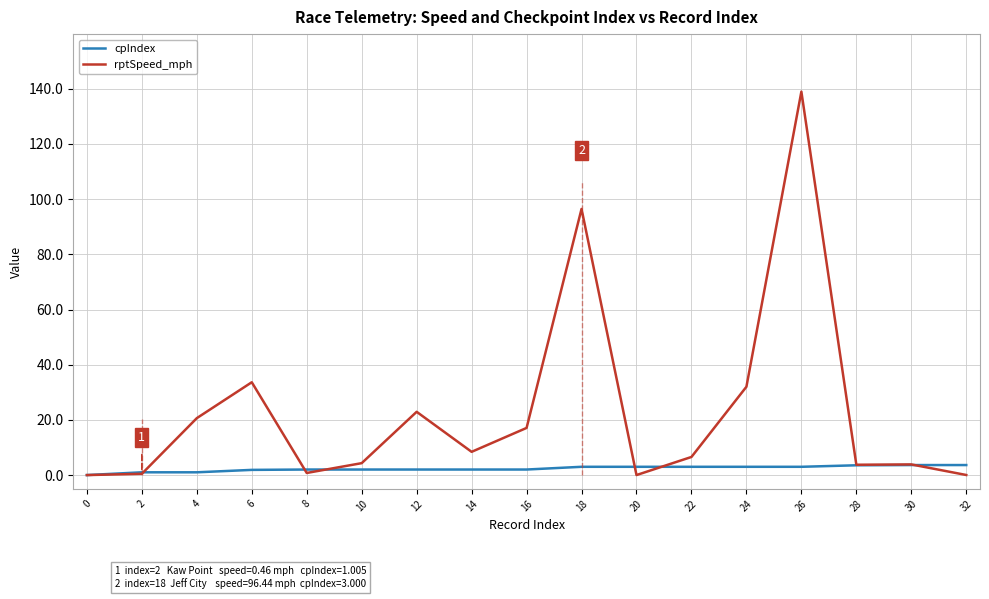

Which series has the largest range (max minus min)?

rptSpeed_mph